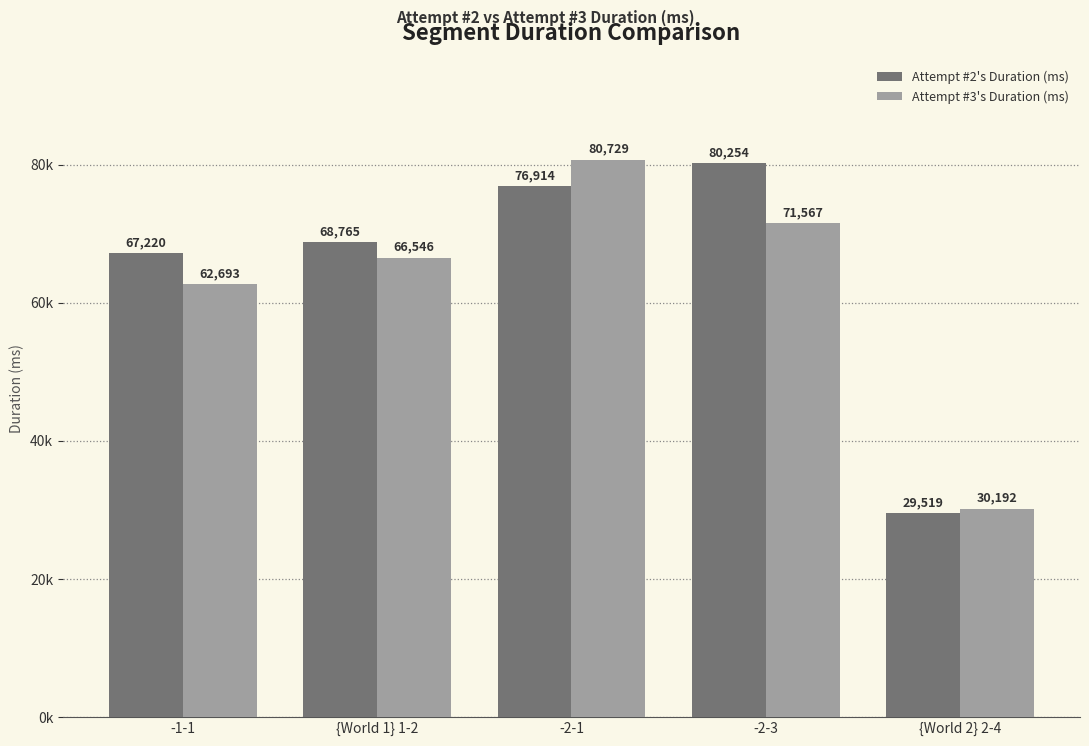

Which label corresponds to the largest value in the chart?

-2-1